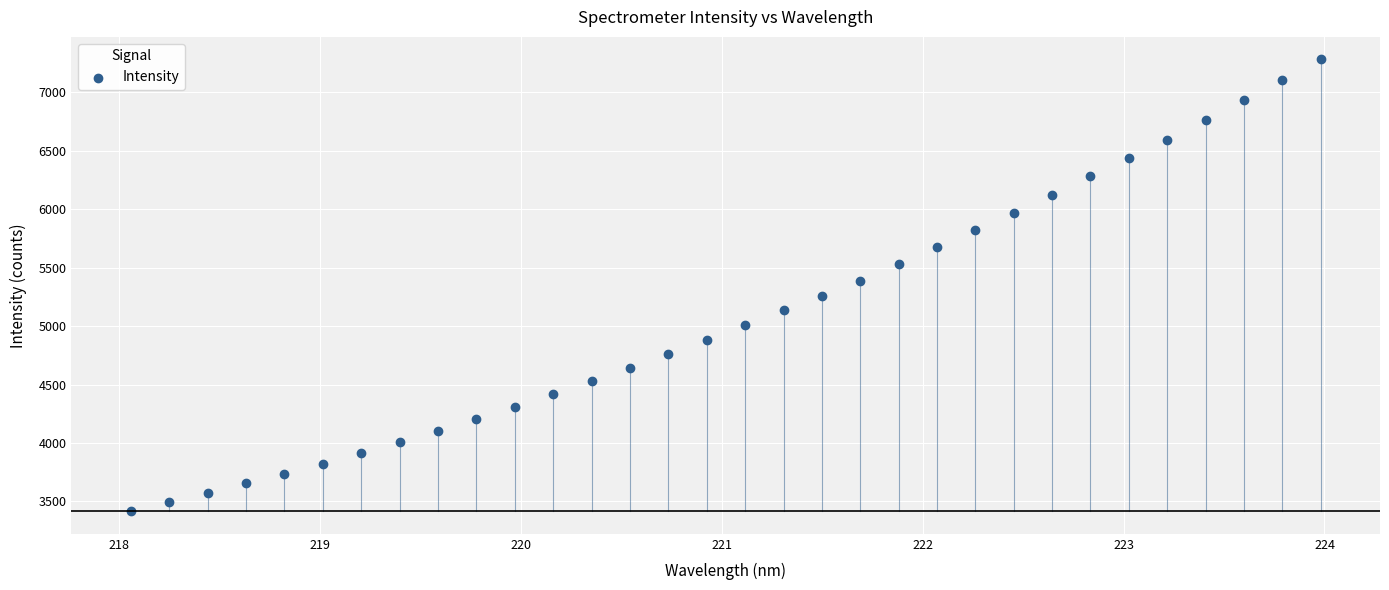

What is the range of X values (max minus min)?

5.9